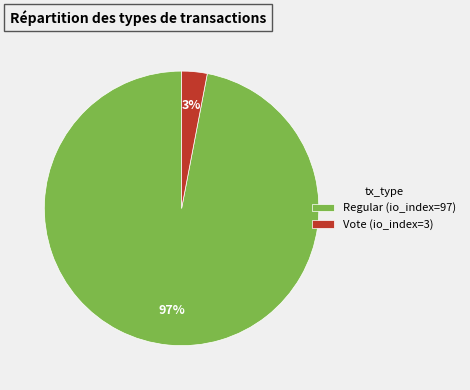

To the nearest percent, what portion does Regular represent?

97%